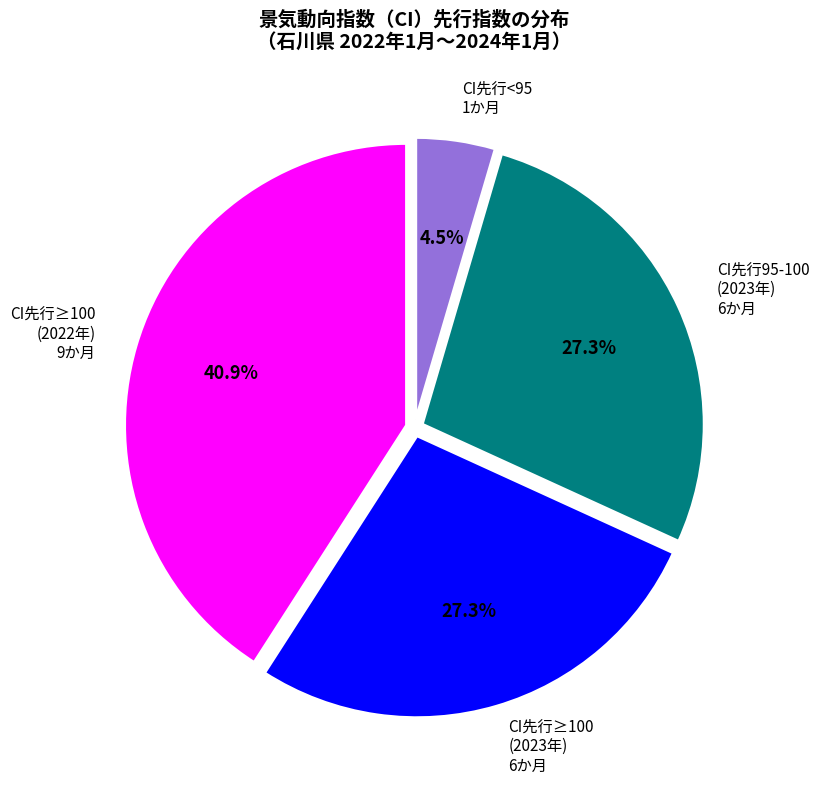

What percentage is NOT represented by CI先行<95 1か月?

95.5%